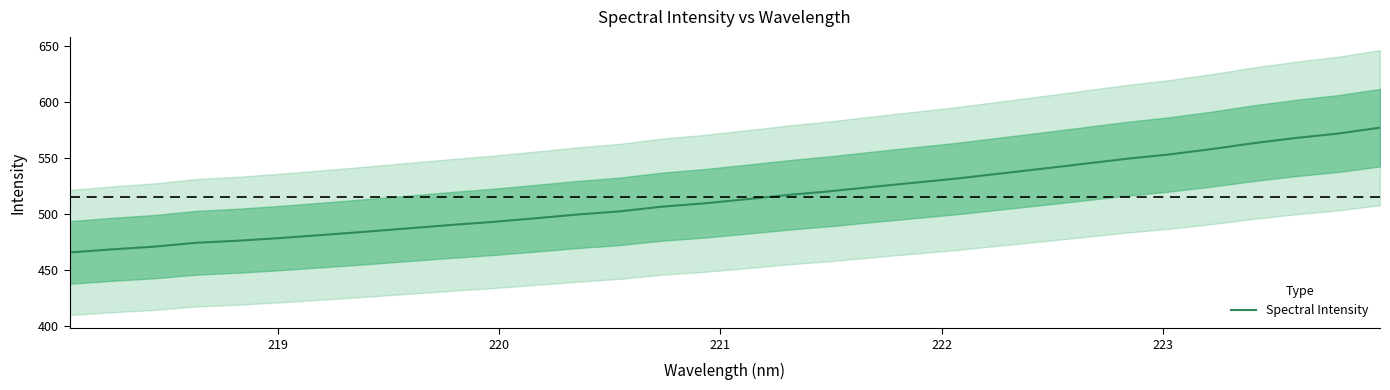

What is the value of the 18th point from the left?

517.3